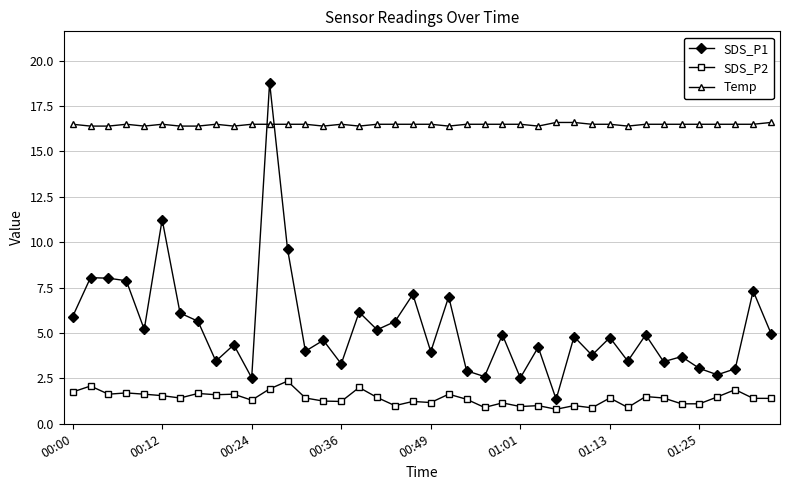

What is the difference between the second highest and second lowest values in the SDS_P2 series?

1.2